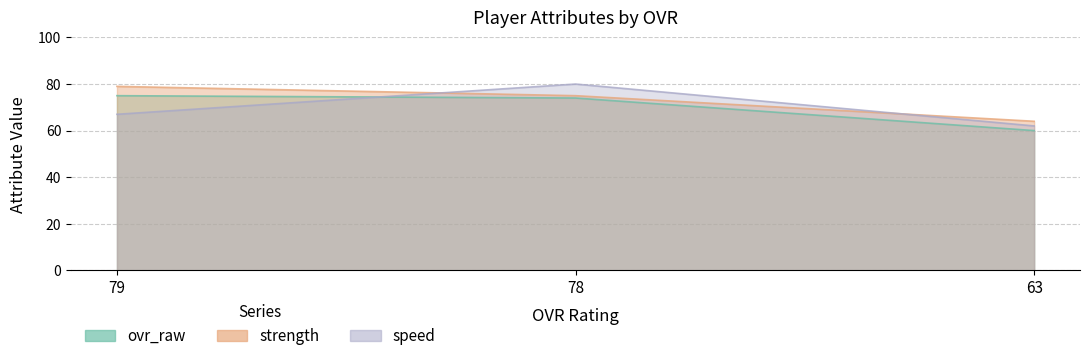

What is the average value of the strength series?

73